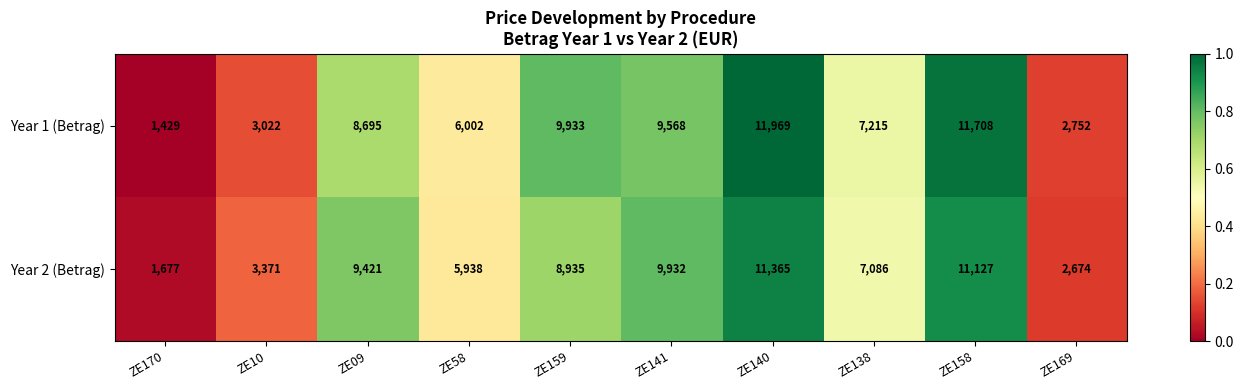

List the series in order of their overall mean, lowest first.

Year 2 (Betrag), Year 1 (Betrag)